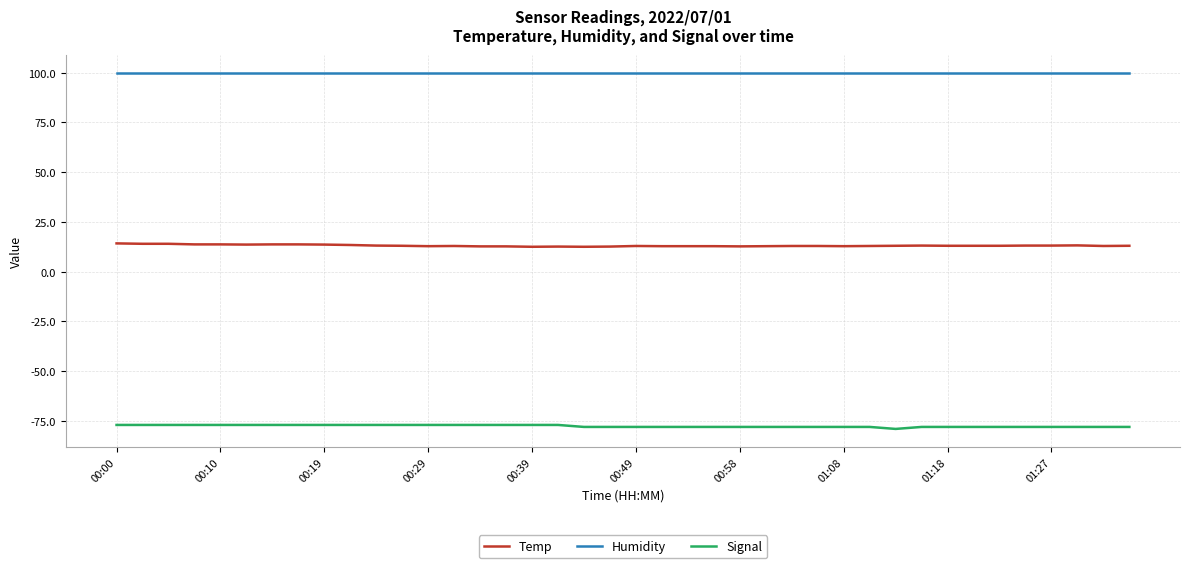

How many lines are shown in the chart?

3